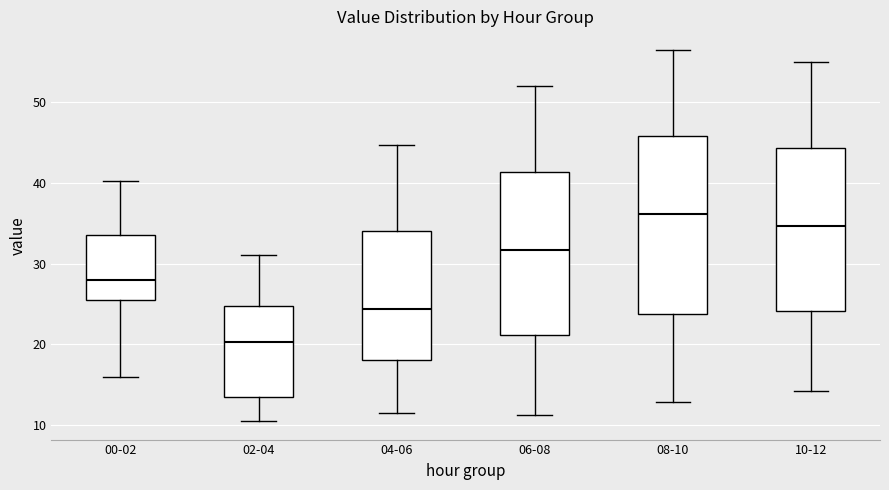

Which box's median line is the highest?

08-10